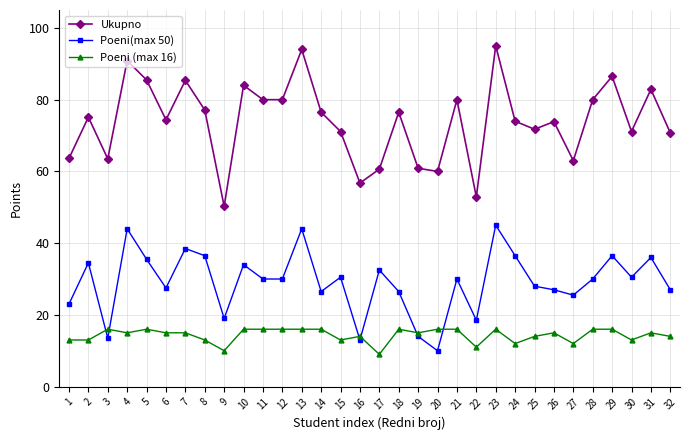

What is the highest value of the Ukupno series?

95.0